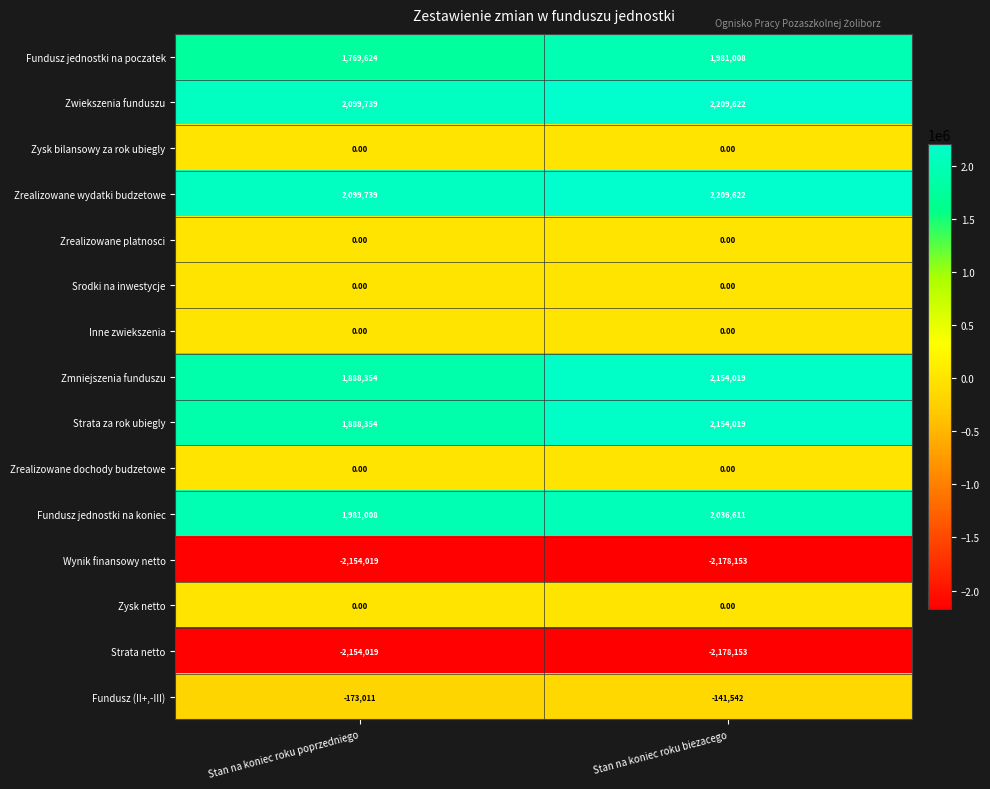

At which label does Strata netto reach its minimum?

Stan na koniec roku biezacego